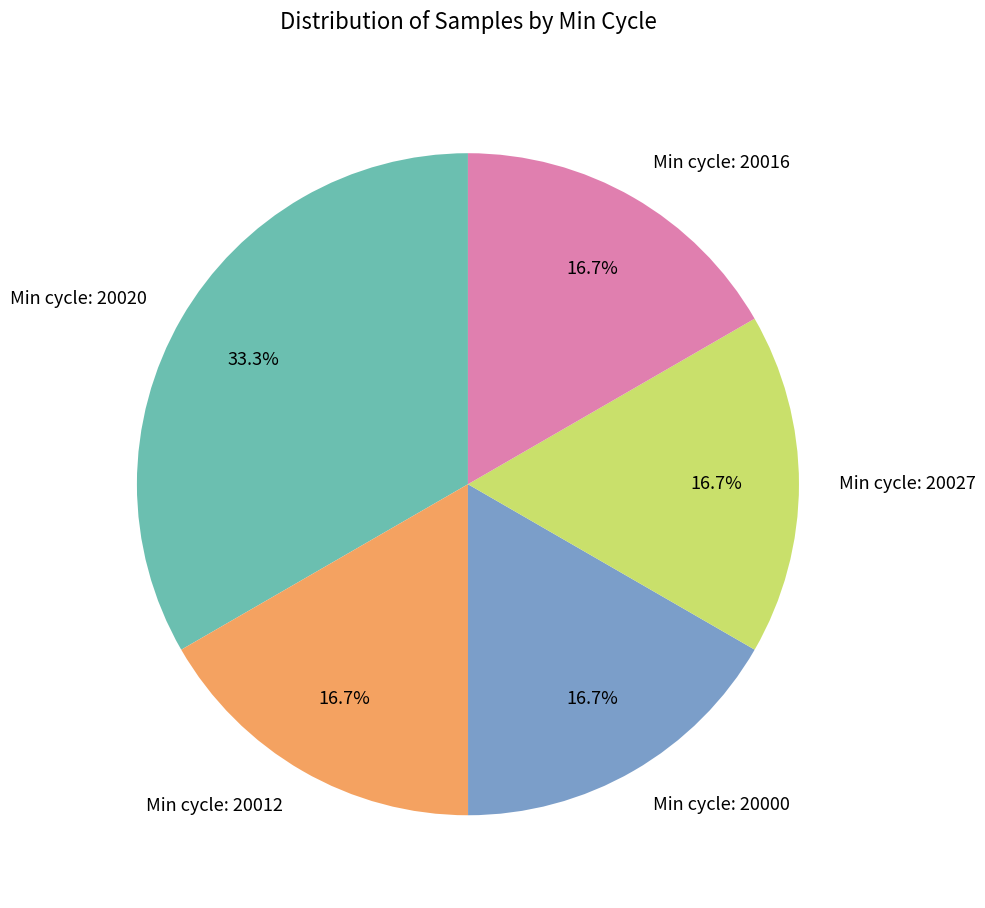

How many slices are in this pie chart?

5